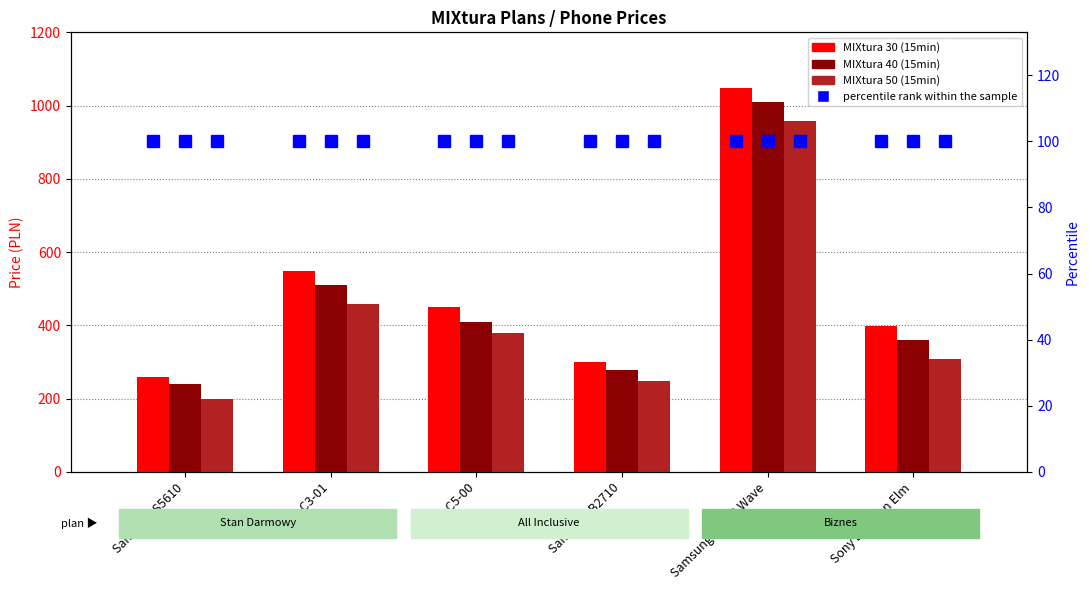

Which series has the largest range (max minus min)?

MIXtura 30 (15min)